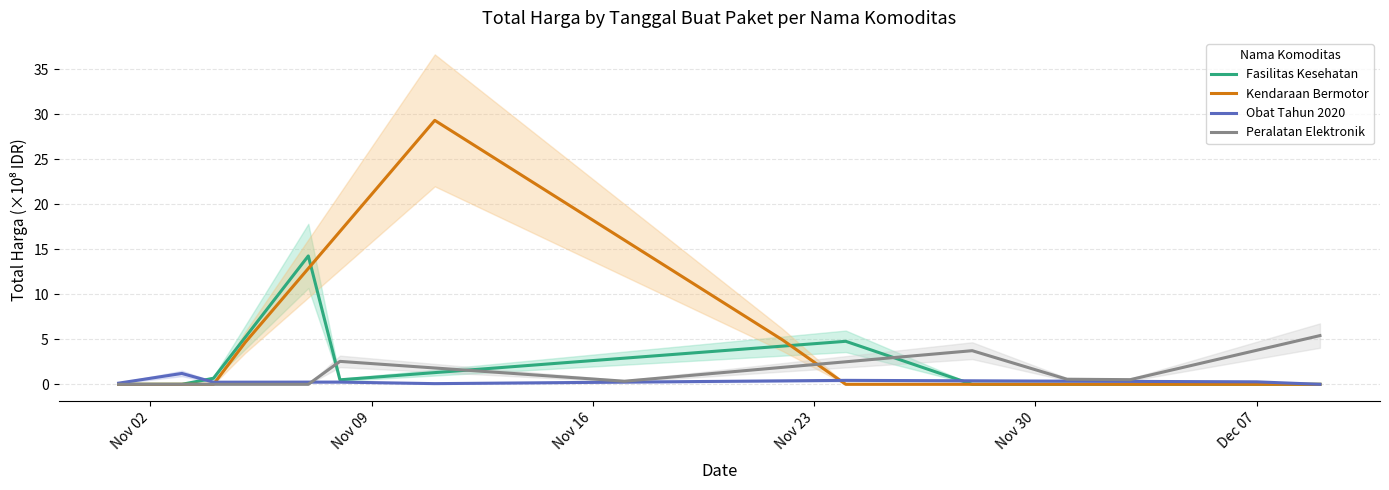

Which series has the largest total across all categories?

Kendaraan Bermotor